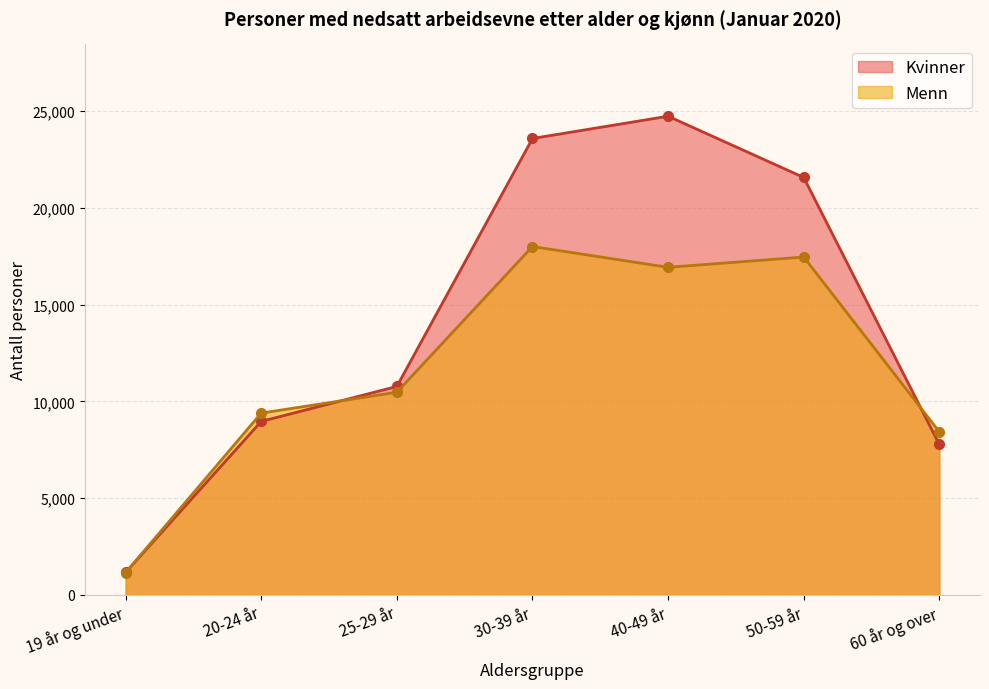

Which category has the lowest value across all series?

19 år og under